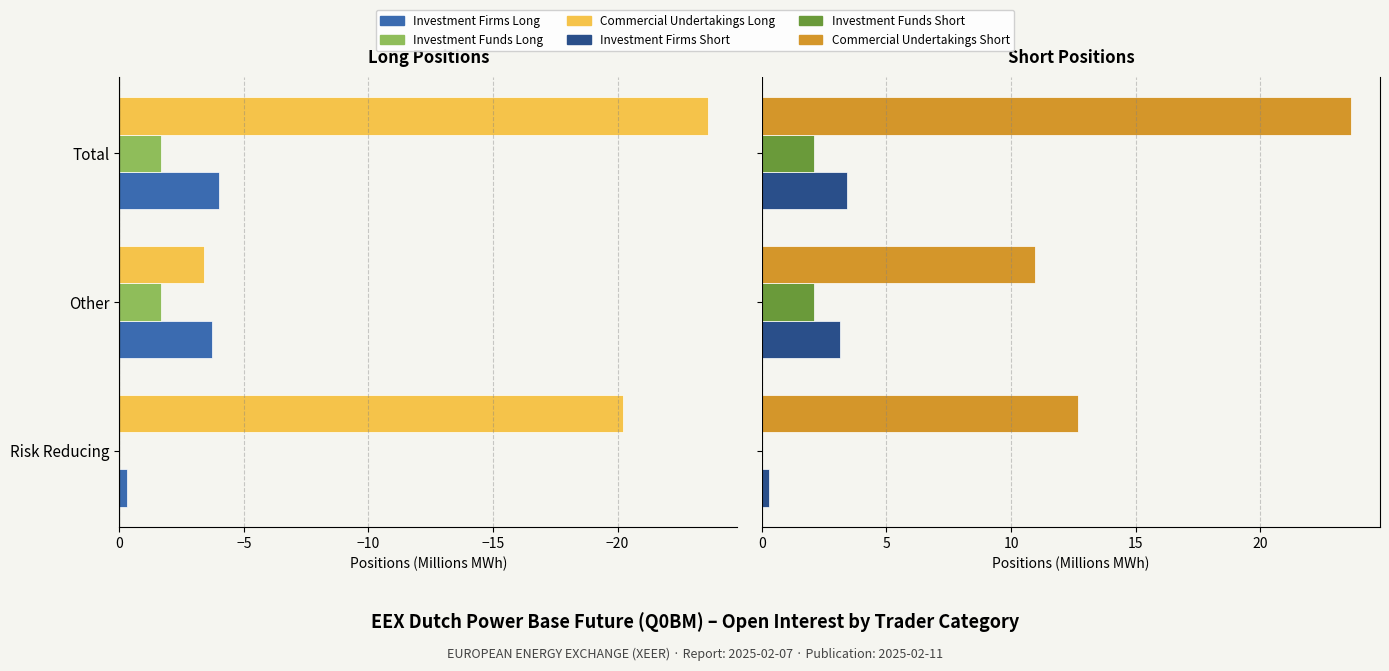

What is the difference between the maximum and minimum values in the Commercial Undertakings Long series?

20.2